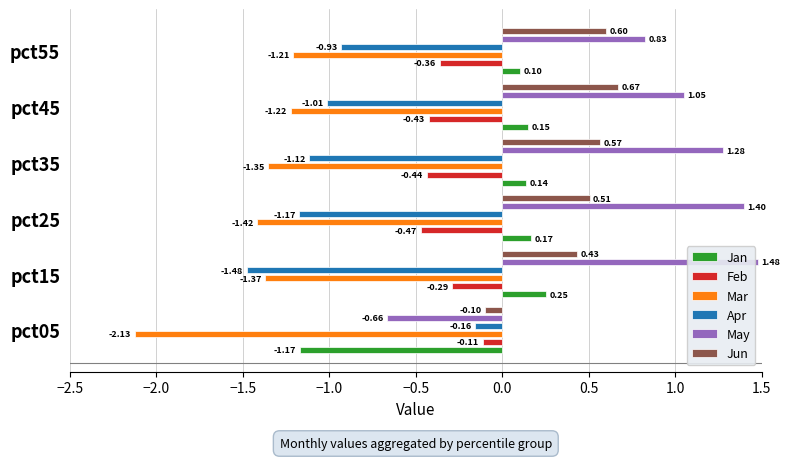

What are all the series names shown in the legend?

Jan, Feb, Mar, Apr, May, Jun